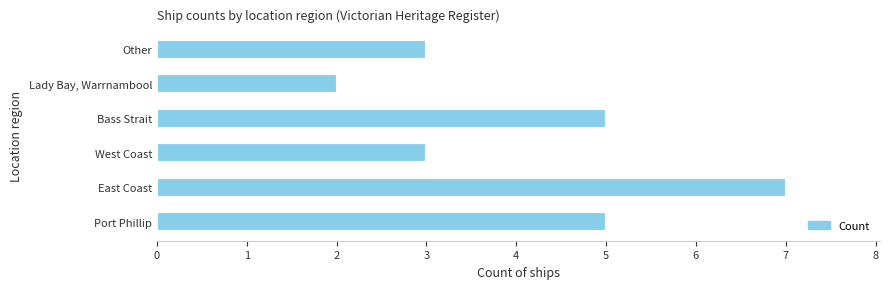

What is the maximum value shown in the chart?

7